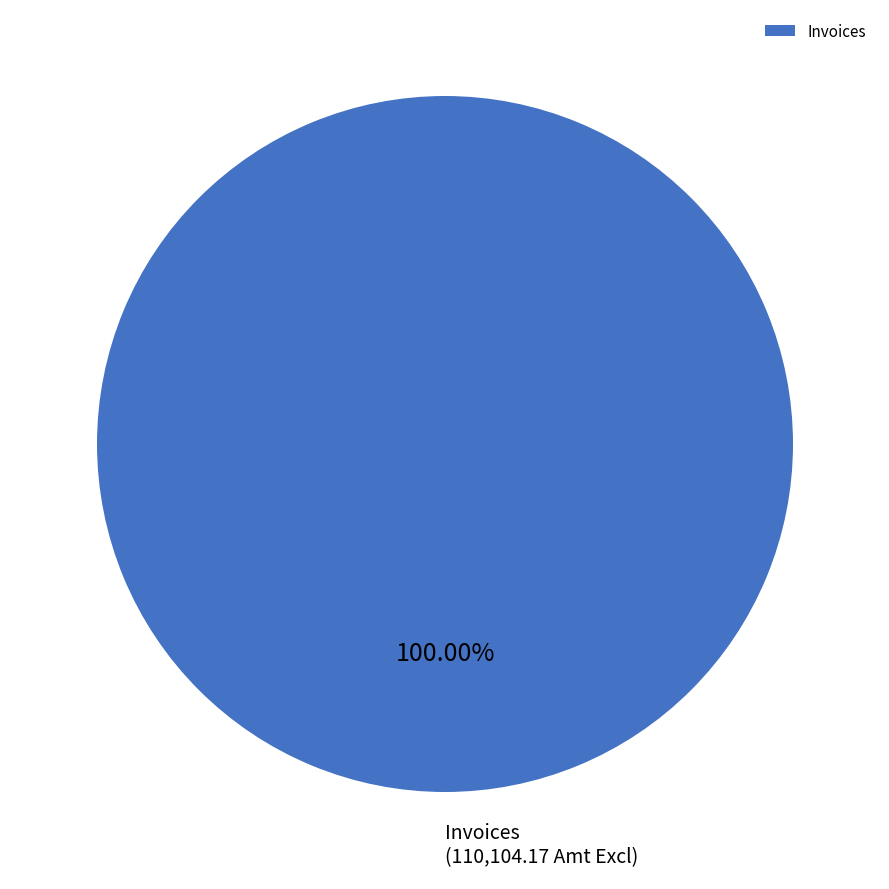

To the nearest percent, what percentage of the pie is Invoices?

100%